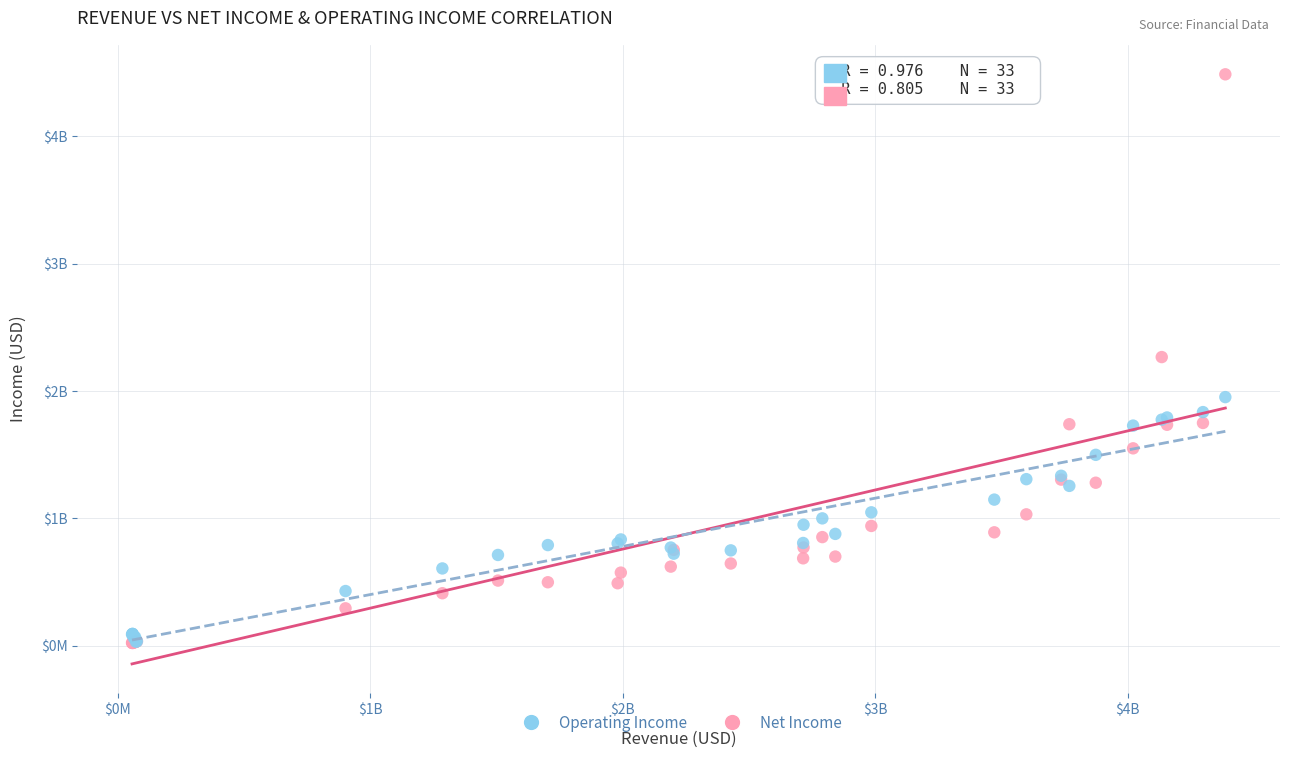

What are all the series names shown in the legend?

Operating Income, Net Income